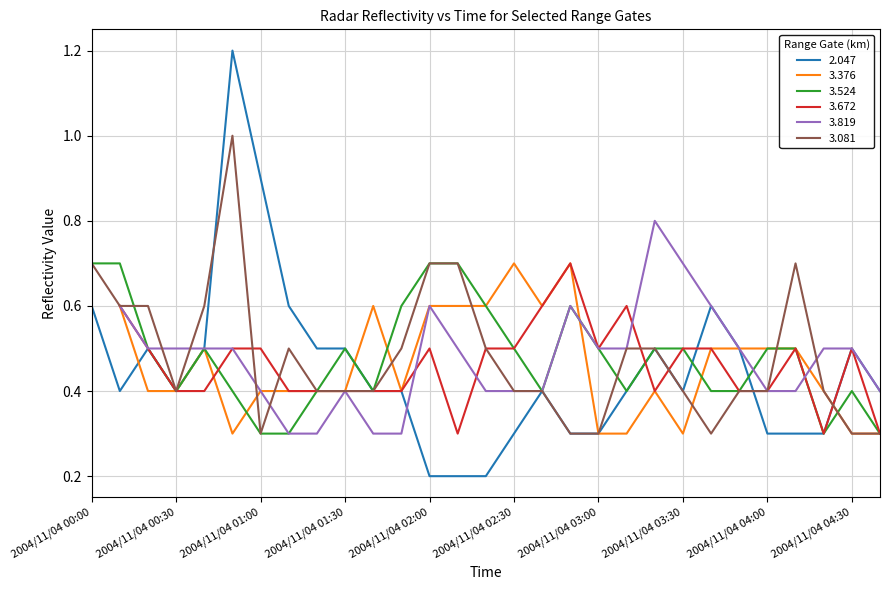

What is the sum of the 2.047 values at 2004/11/04 02:10 and 2004/11/04 03:50?

0.7